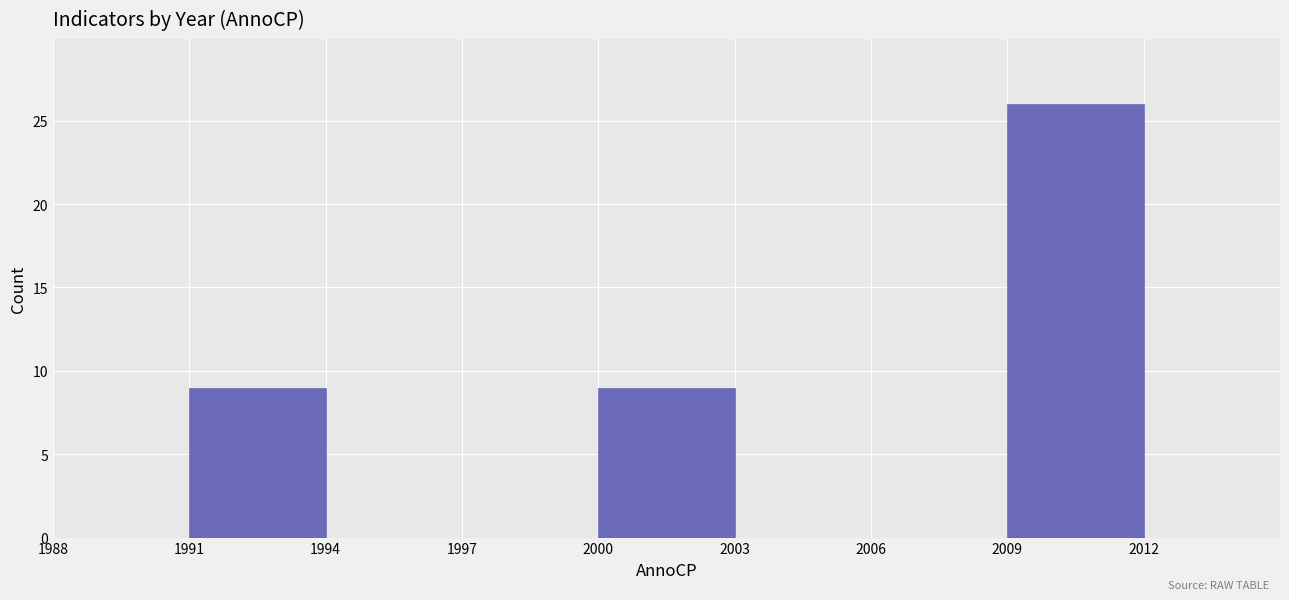

Over which range of the x-axis is the bar tallest?

2009 to 2012